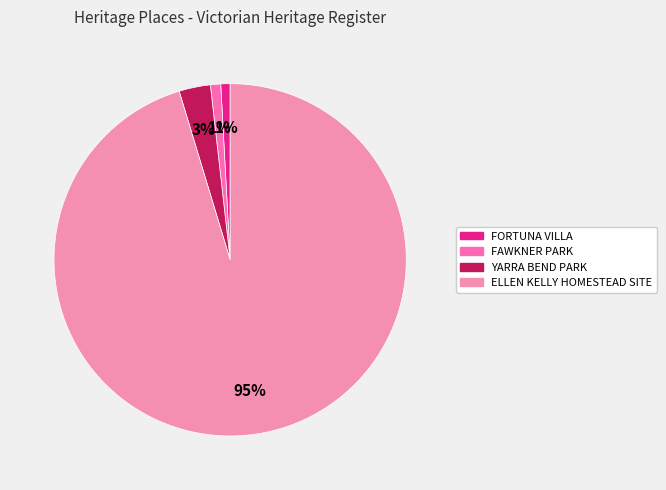

Count the number of slices in the pie.

4